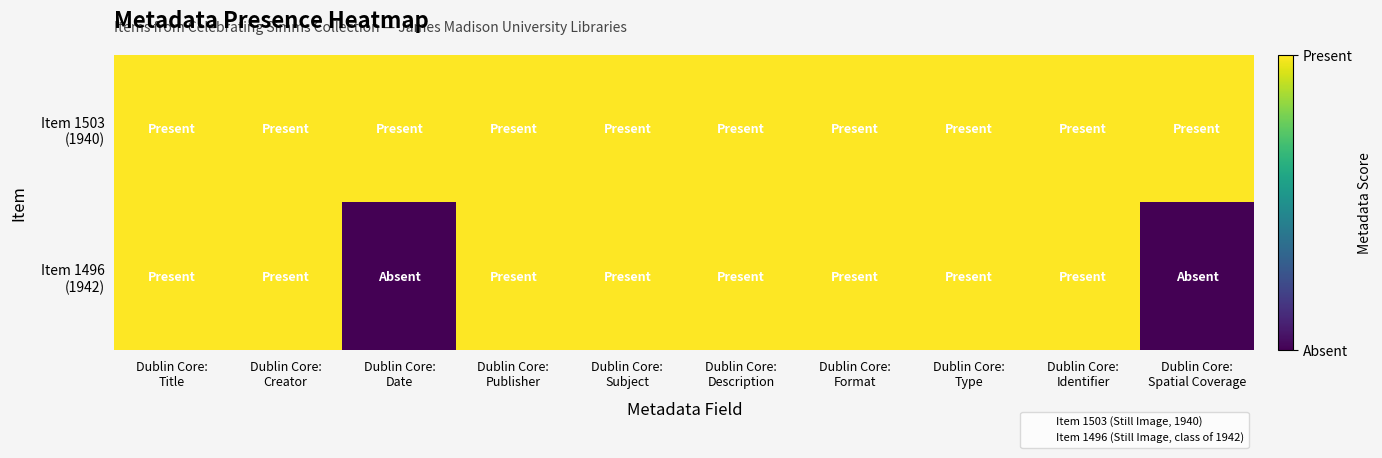

How many distinct data groups are displayed?

2